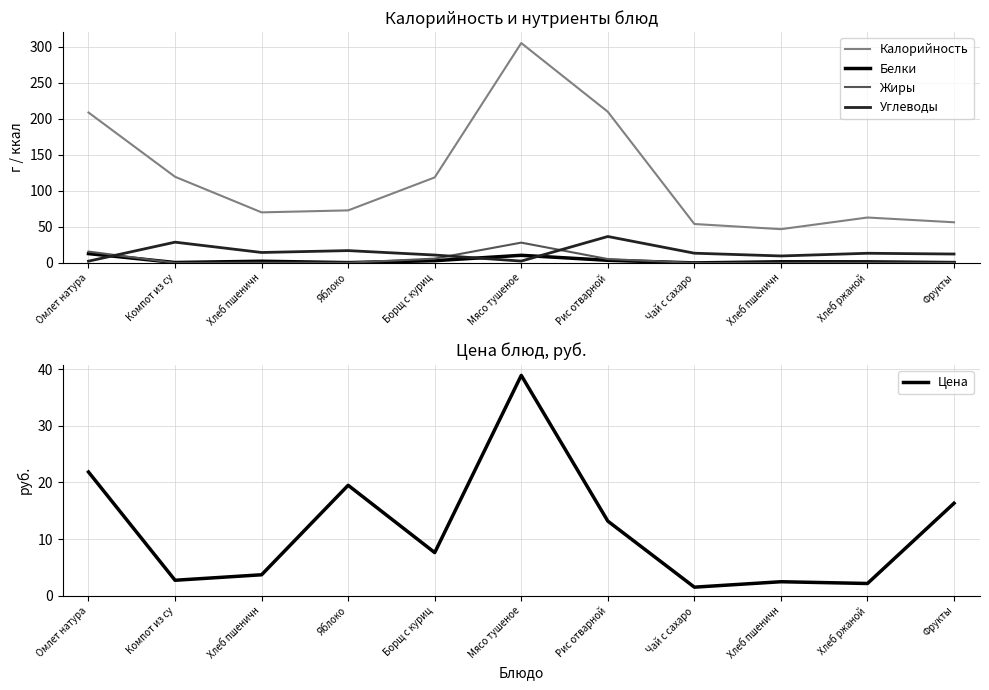

Where is Калорийность nearest to the value 175?

Омлет натура